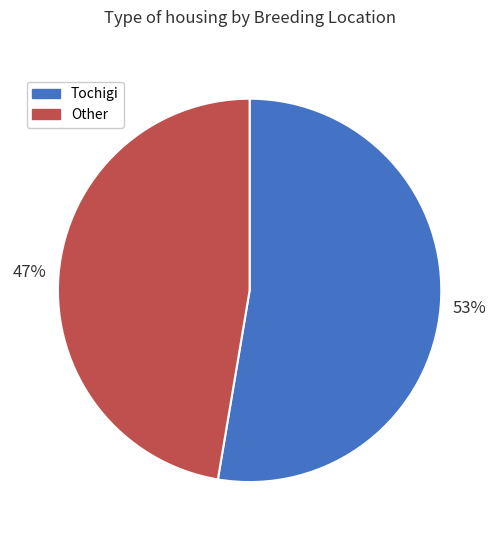

Does Tochigi account for over 50% of the chart?

Yes